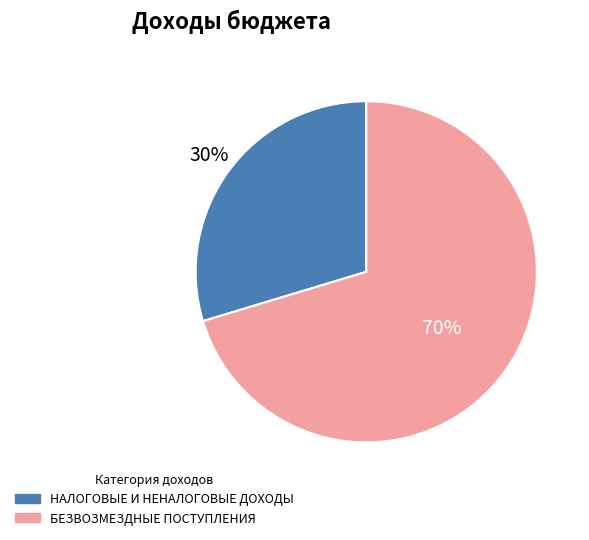

To the nearest percent, what is the combined percentage of НАЛОГОВЫЕ И НЕНАЛОГОВЫЕ ДОХОДЫ and БЕЗВОЗМЕЗДНЫЕ ПОСТУПЛЕНИЯ?

100%